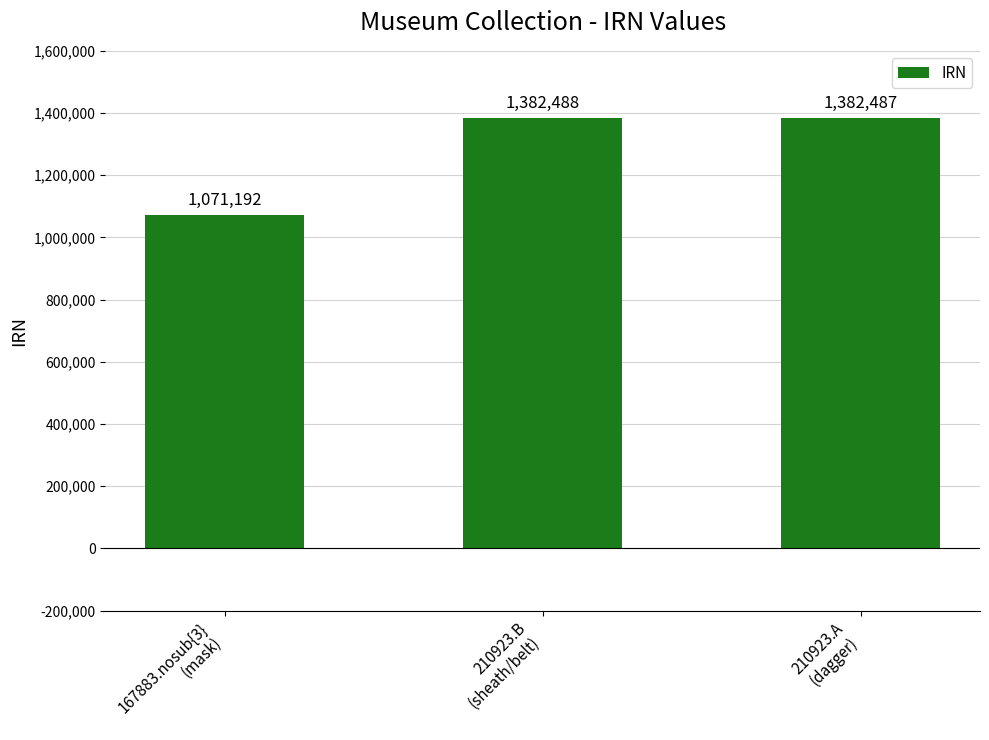

Approximately how many times larger is the value at 210923.A
(dagger) compared to 167883.nosub{3}
(mask)?

1.3